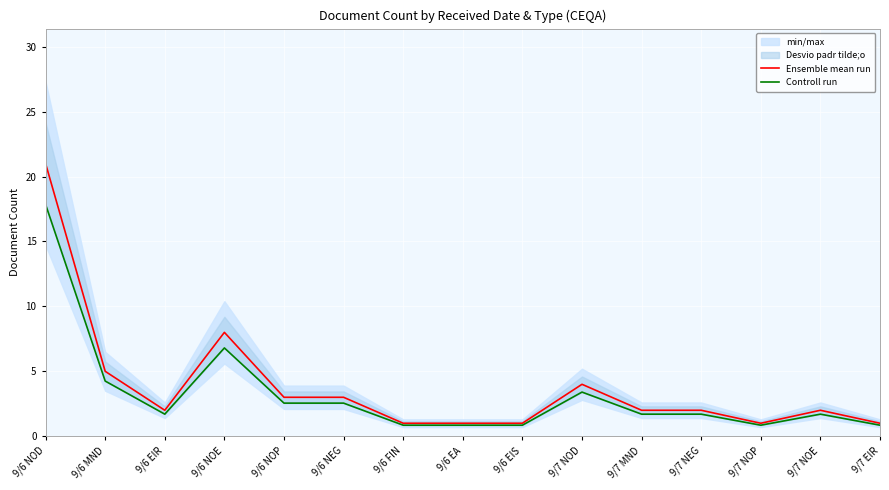

Between 9/7 NEG and 9/6 NOE, which is larger?

9/6 NOE